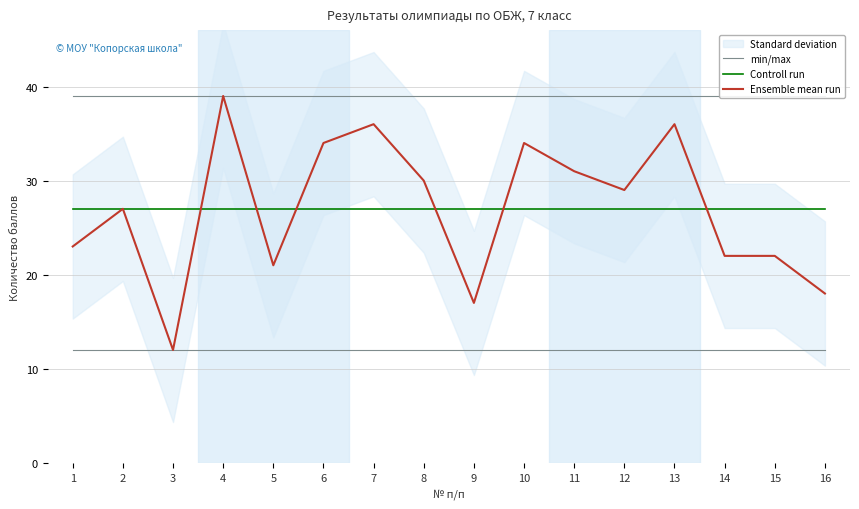

Does the chart display data point markers on the line(s)?

No